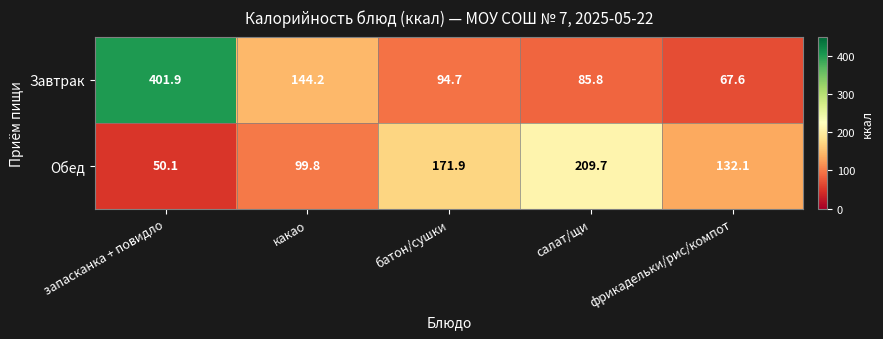

Reading right to left, extract all data points from this chart.

Завтрак: фрикадельки/рис/компот=67.6	салат/щи=85.8	батон/сушки=94.7	какао=144.2	запасканка + повидло=401.9
Обед: фрикадельки/рис/компот=132.1	салат/щи=209.7	батон/сушки=171.9	какао=99.8	запасканка + повидло=50.1